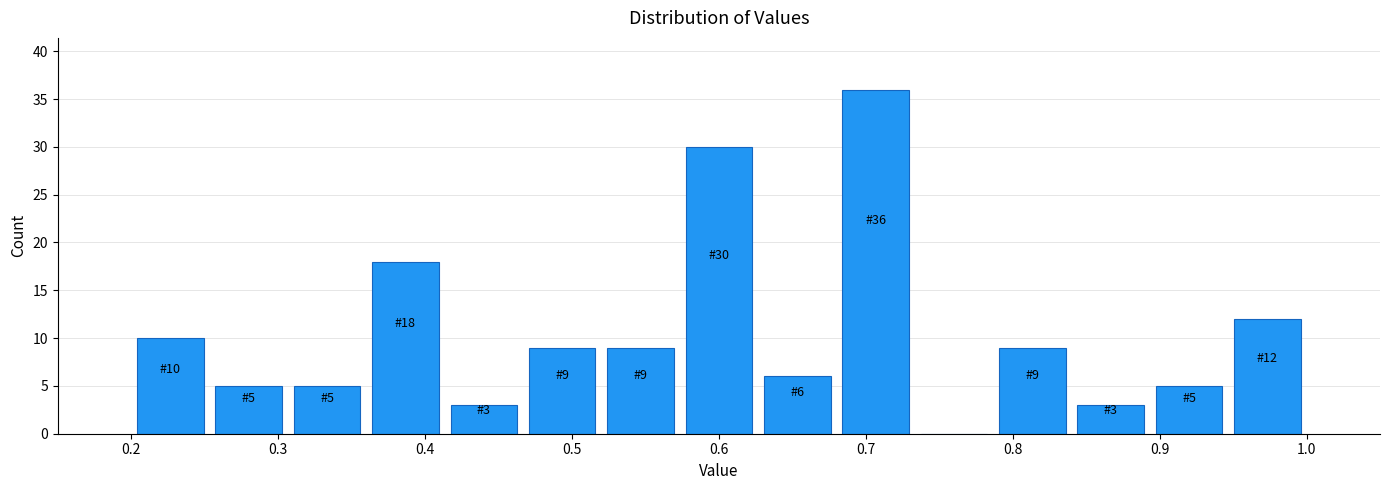

Which range on the x-axis has the tallest bar?

0.68 to 0.73